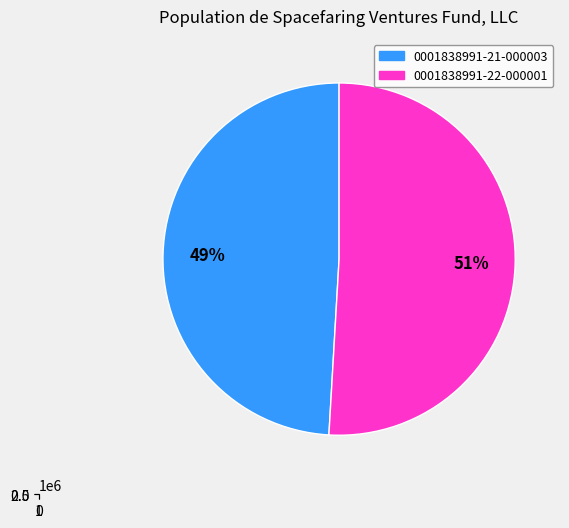

Which slice is the smallest?

0001838991-21-000003